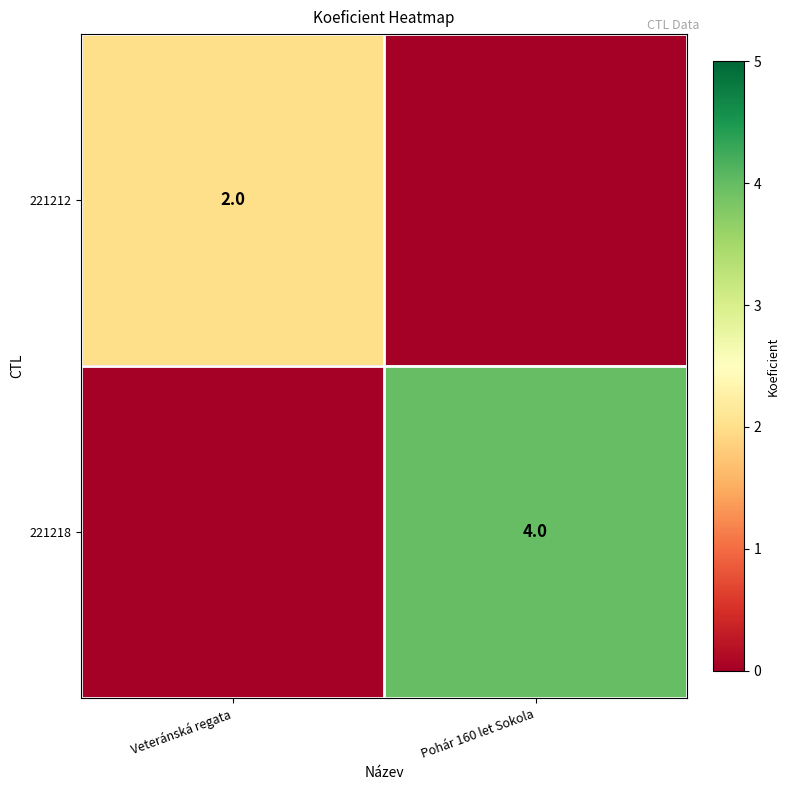

True or false: 221212 has a value of 3 at Veteránská regata.

False